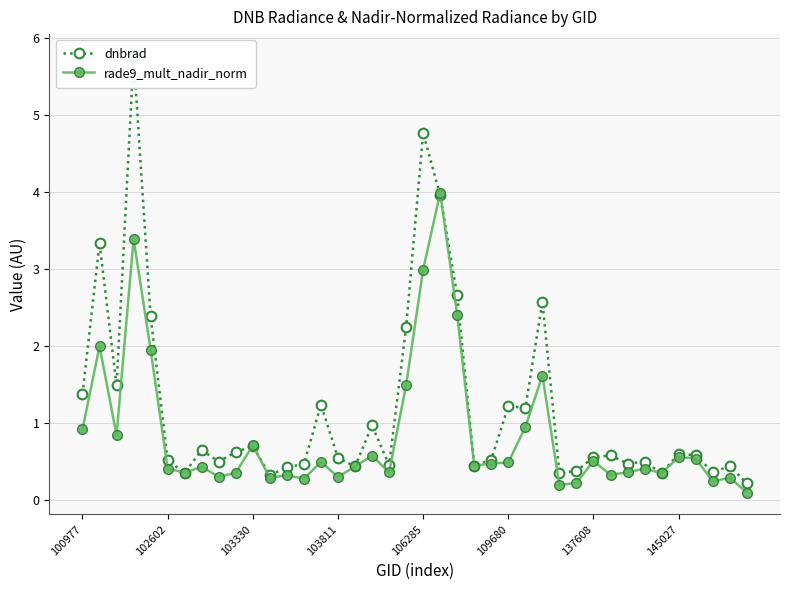

What is the smallest value displayed?

0.1